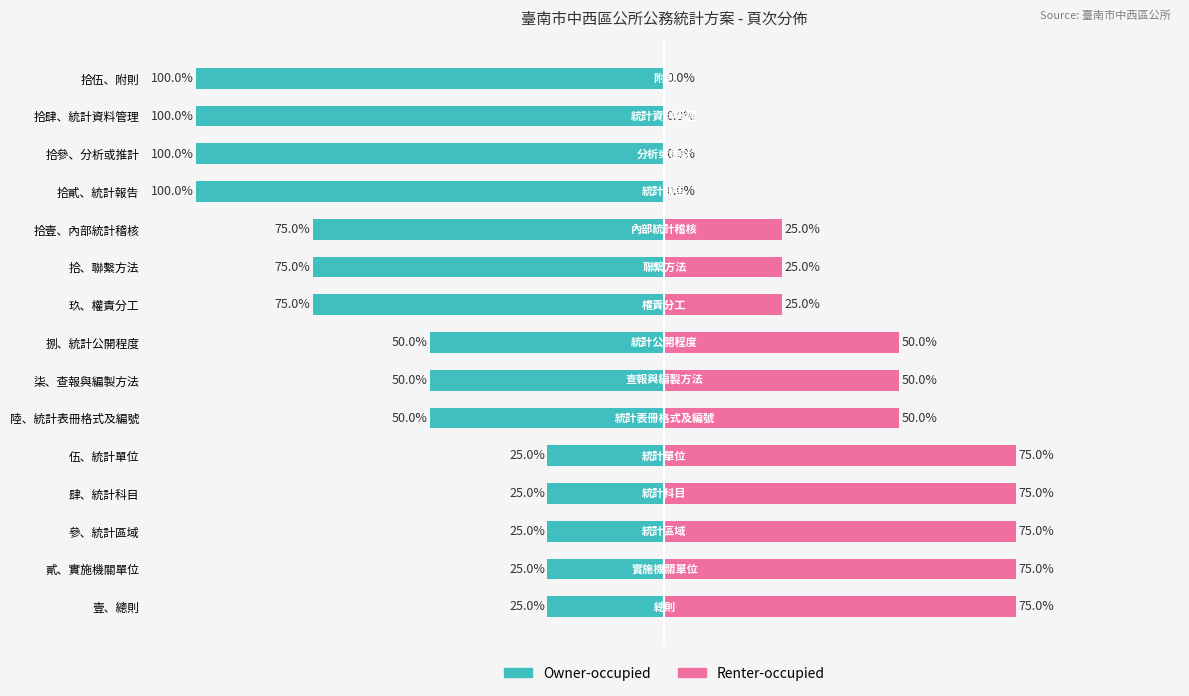

How many categories are shown in the chart?

15